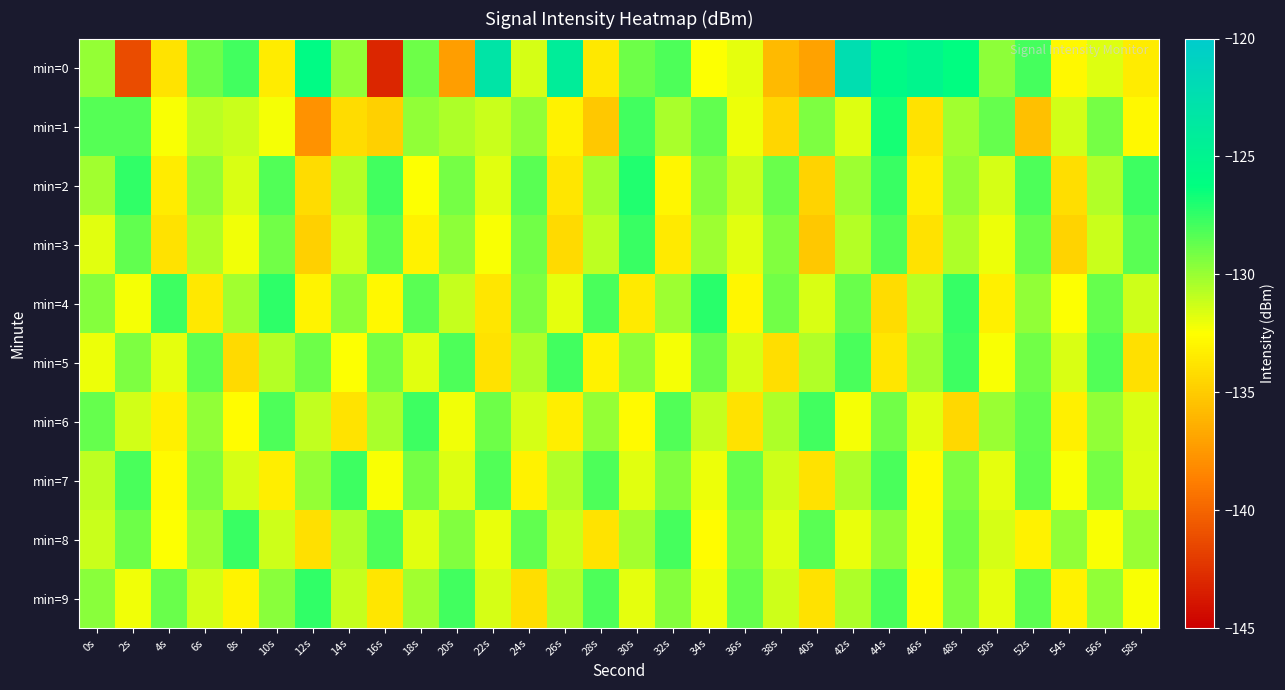

Reading left to right, transcribe all the data shown in this chart.

min=0: 0s=-129.9	2s=-141.3	4s=-133.8	6s=-129.0	8s=-127.8	10s=-133.4	12s=-125.8	14s=-129.8	16s=-143.1	18s=-128.9	20s=-137.3	22s=-123.1	24s=-131.5	26s=-124.1	28s=-133.6	30s=-129.0	32s=-128.2	34s=-132.5	36s=-131.9	38s=-135.9	40s=-137.1	42s=-122.3	44s=-125.7	46s=-125.1	48s=-126.1	50s=-129.7	52s=-127.9	54s=-132.9	56s=-131.7	58s=-133.4
min=1: 0s=-128.3	2s=-128.3	4s=-132.4	6s=-130.8	8s=-131.1	10s=-132.2	12s=-137.8	14s=-134.2	16s=-134.8	18s=-129.8	20s=-130.5	22s=-131.2	24s=-129.8	26s=-133.1	28s=-135.2	30s=-127.9	32s=-130.4	34s=-128.6	36s=-132.1	38s=-134.5	40s=-129.3	42s=-131.7	44s=-126.8	46s=-133.9	48s=-130.2	50s=-128.7	52s=-135.6	54s=-131.4	56s=-129.1	58s=-132.8
min=2: 0s=-130.2	2s=-127.5	4s=-133.4	6s=-129.8	8s=-131.6	10s=-128.3	12s=-134.2	14s=-130.7	16s=-127.9	18s=-132.5	20s=-129.1	22s=-131.8	24s=-128.4	26s=-133.7	28s=-130.3	30s=-127.1	32s=-132.9	34s=-129.5	36s=-131.2	38s=-128.8	40s=-134.6	42s=-130.1	44s=-127.7	46s=-133.3	48s=-129.9	50s=-131.5	52s=-128.2	54s=-134.1	56s=-130.6	58s=-127.8
min=3: 0s=-131.8	2s=-128.6	4s=-133.9	6s=-130.5	8s=-132.2	10s=-129.0	12s=-134.8	14s=-131.3	16s=-128.5	18s=-133.1	20s=-129.7	22s=-132.4	24s=-129.0	26s=-134.3	28s=-130.9	30s=-127.7	32s=-133.5	34s=-130.1	36s=-131.8	38s=-129.4	40s=-135.2	42s=-130.7	44s=-128.3	46s=-133.9	48s=-130.5	50s=-132.1	52s=-128.8	54s=-134.6	56s=-131.2	58s=-128.4
min=4: 0s=-129.5	2s=-132.3	4s=-127.8	6s=-133.6	8s=-130.2	10s=-127.4	12s=-133.0	14s=-129.6	16s=-132.8	18s=-128.4	20s=-131.1	22s=-133.7	24s=-129.3	26s=-131.9	28s=-128.1	30s=-133.5	32s=-130.1	34s=-127.3	36s=-132.9	38s=-129.0	40s=-131.6	42s=-128.8	44s=-134.2	46s=-130.8	48s=-127.6	50s=-133.2	52s=-129.8	54s=-132.5	56s=-128.7	58s=-131.3
min=5: 0s=-132.1	2s=-129.3	4s=-131.9	6s=-128.5	8s=-134.3	10s=-130.7	12s=-128.9	14s=-132.5	16s=-129.1	18s=-131.8	20s=-128.2	22s=-133.9	24s=-130.5	26s=-127.9	28s=-133.1	30s=-129.7	32s=-132.3	34s=-128.8	36s=-131.5	38s=-134.1	40s=-130.6	42s=-128.1	44s=-133.7	46s=-130.2	48s=-127.8	50s=-132.4	52s=-129.0	54s=-131.6	56s=-128.3	58s=-134.0
min=6: 0s=-128.7	2s=-131.4	4s=-133.2	6s=-129.8	8s=-132.6	10s=-128.2	12s=-131.0	14s=-133.8	16s=-130.4	18s=-127.8	20s=-132.2	22s=-128.9	24s=-131.5	26s=-133.3	28s=-129.9	30s=-132.7	32s=-128.3	34s=-131.1	36s=-133.9	38s=-130.5	40s=-127.9	42s=-132.3	44s=-129.0	46s=-131.8	48s=-134.4	50s=-130.0	52s=-128.6	54s=-133.2	56s=-129.8	58s=-131.6
min=7: 0s=-130.9	2s=-128.1	4s=-132.7	6s=-129.3	8s=-131.5	10s=-133.3	12s=-129.9	14s=-127.8	16s=-132.4	18s=-129.1	20s=-131.7	22s=-128.3	24s=-133.1	26s=-130.6	28s=-128.2	30s=-131.8	32s=-129.4	34s=-132.1	36s=-128.7	38s=-131.3	40s=-133.9	42s=-130.5	44s=-128.1	46s=-132.7	48s=-129.3	50s=-131.9	52s=-128.5	54s=-132.4	56s=-129.1	58s=-131.7
min=8: 0s=-131.2	2s=-128.9	4s=-132.5	6s=-130.1	8s=-127.7	10s=-131.3	12s=-134.0	14s=-130.6	16s=-128.2	18s=-131.8	20s=-129.4	22s=-132.0	24s=-128.6	26s=-131.2	28s=-133.8	30s=-130.3	32s=-128.0	34s=-132.6	36s=-129.2	38s=-131.8	40s=-128.4	42s=-132.0	44s=-129.7	46s=-132.3	48s=-128.9	50s=-131.5	52s=-133.1	54s=-129.8	56s=-132.4	58s=-130.0
min=9: 0s=-129.6	2s=-132.2	4s=-128.8	6s=-131.4	8s=-133.0	10s=-129.6	12s=-127.5	14s=-131.1	16s=-133.7	18s=-130.2	20s=-127.9	22s=-131.5	24s=-134.1	26s=-130.6	28s=-128.2	30s=-131.9	32s=-129.5	34s=-132.1	36s=-128.7	38s=-131.3	40s=-133.9	42s=-130.5	44s=-128.1	46s=-132.7	48s=-129.3	50s=-131.9	52s=-128.5	54s=-133.1	56s=-129.8	58s=-132.4